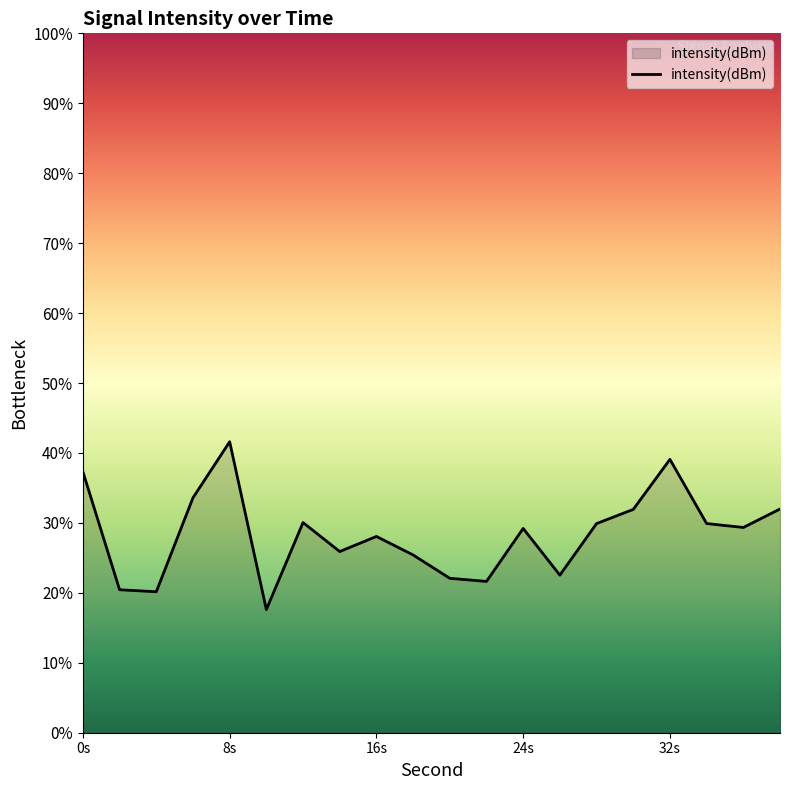

What is the greatest value displayed?

41.6